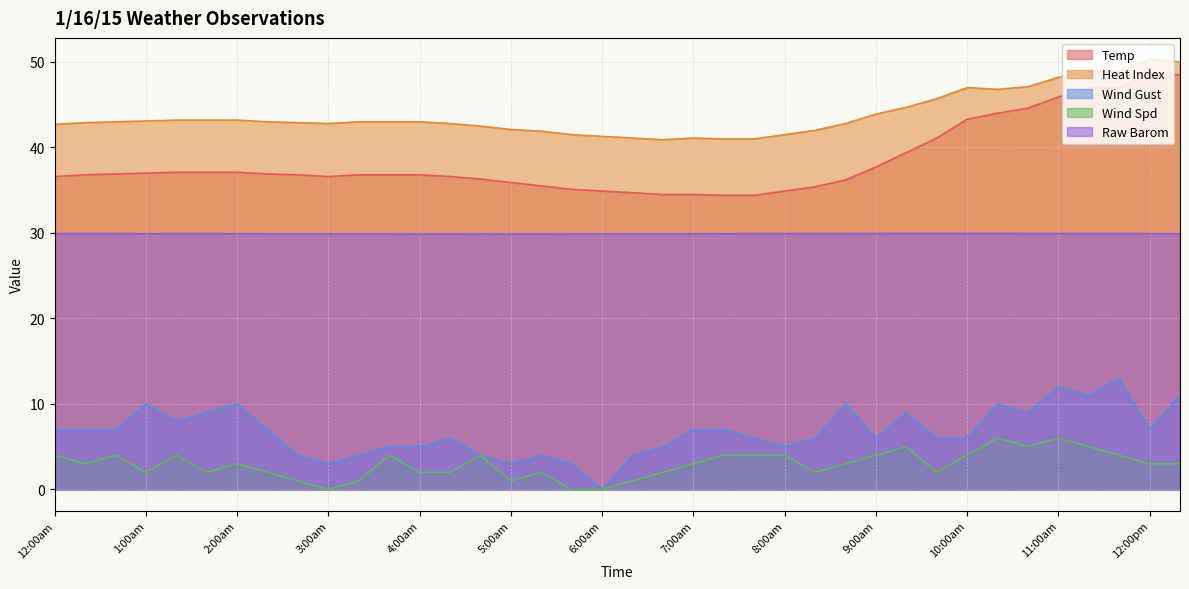

What position from the left is 8:00am?

25